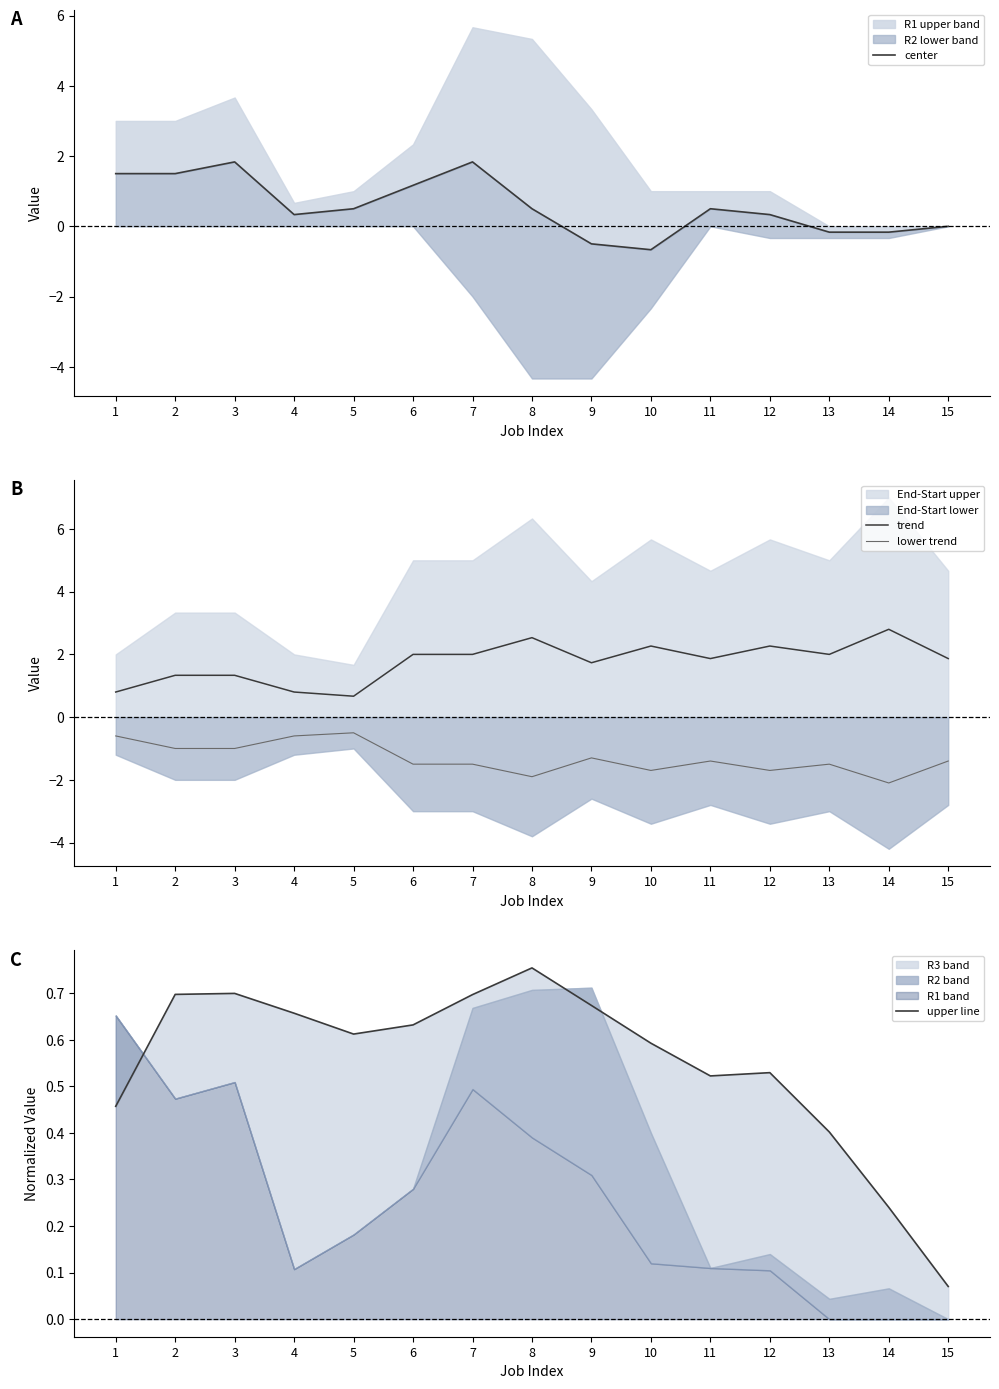

True or false: lower trend and trend intersect in this chart.

False